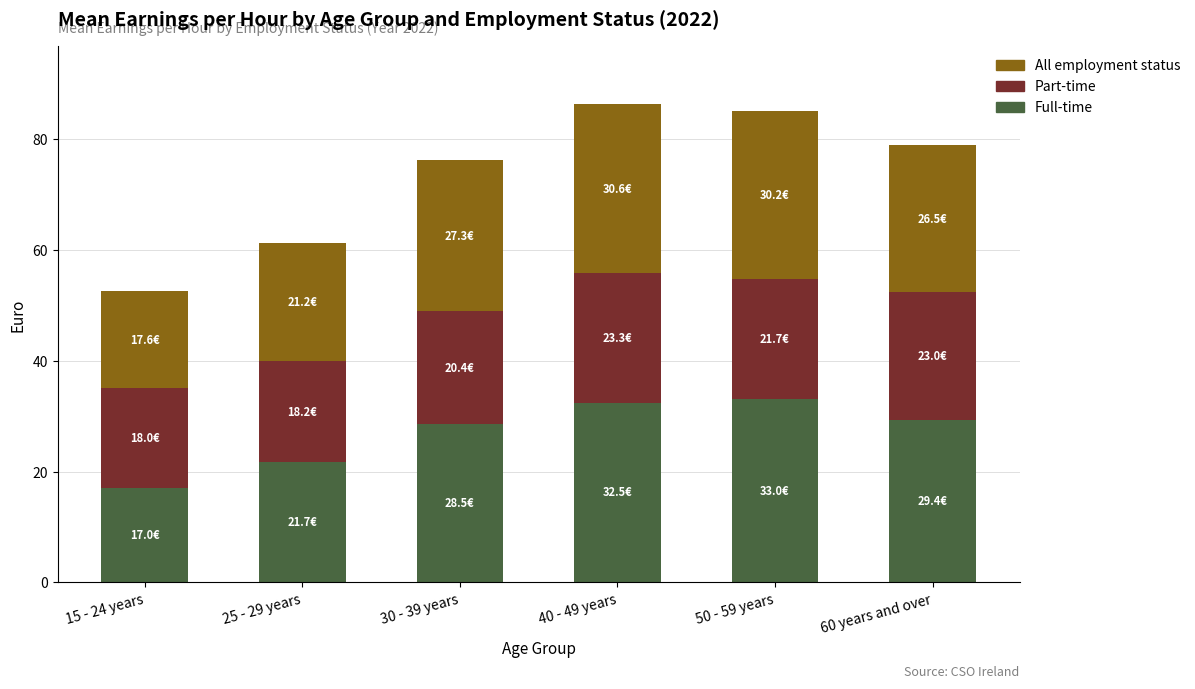

What is the difference between the second highest and second lowest values in the Full-time series?

10.8